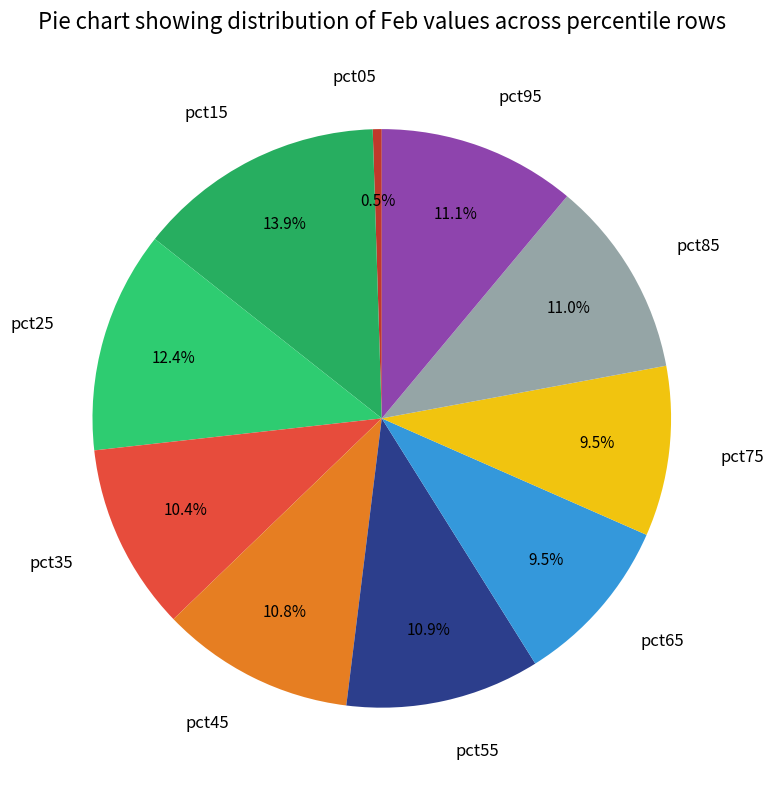

How many segments does this pie chart have?

10